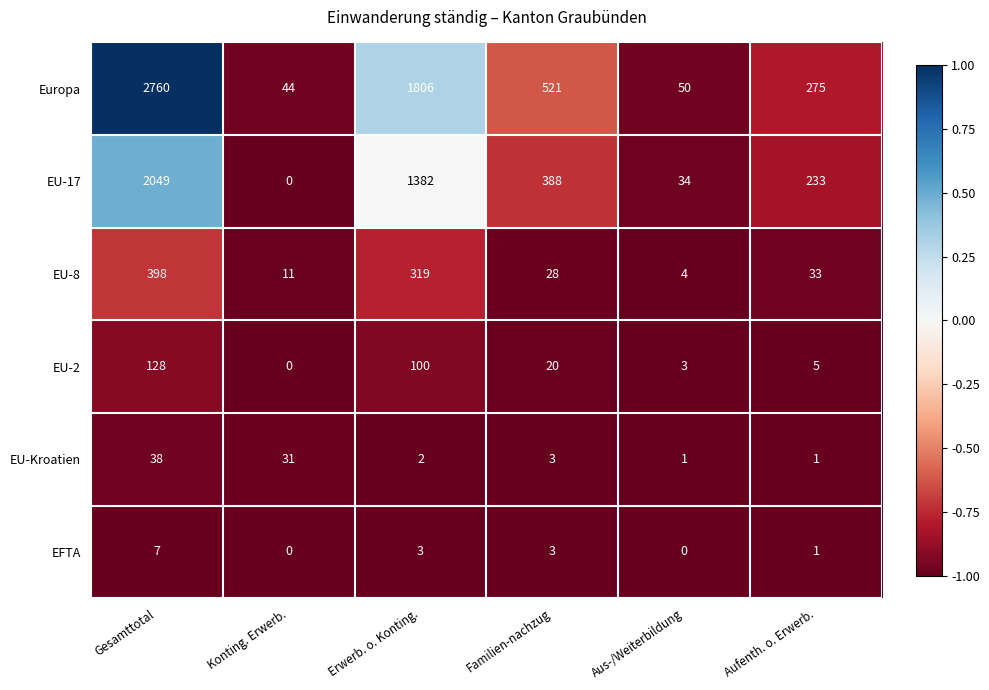

Which series has the largest total across all categories?

Europa